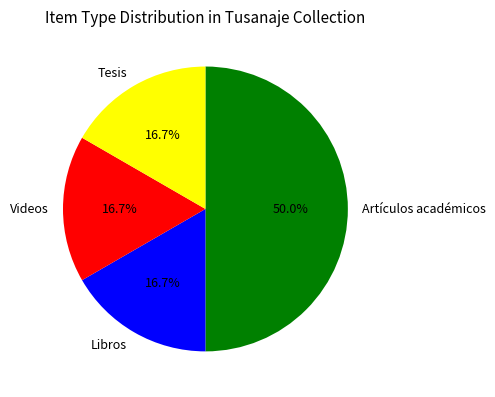

What is the ratio of the value at Libros to the value at Tesis?

1.0